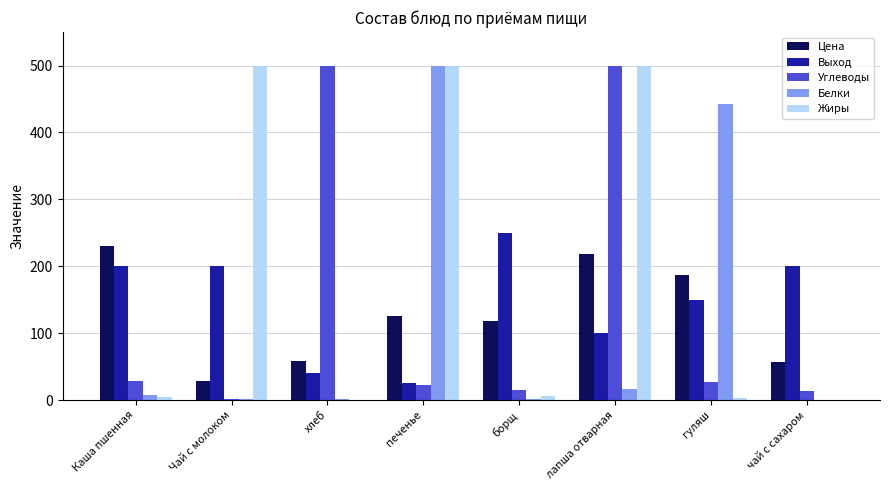

The value of Цена at борщ is 118.5. True or false?

True